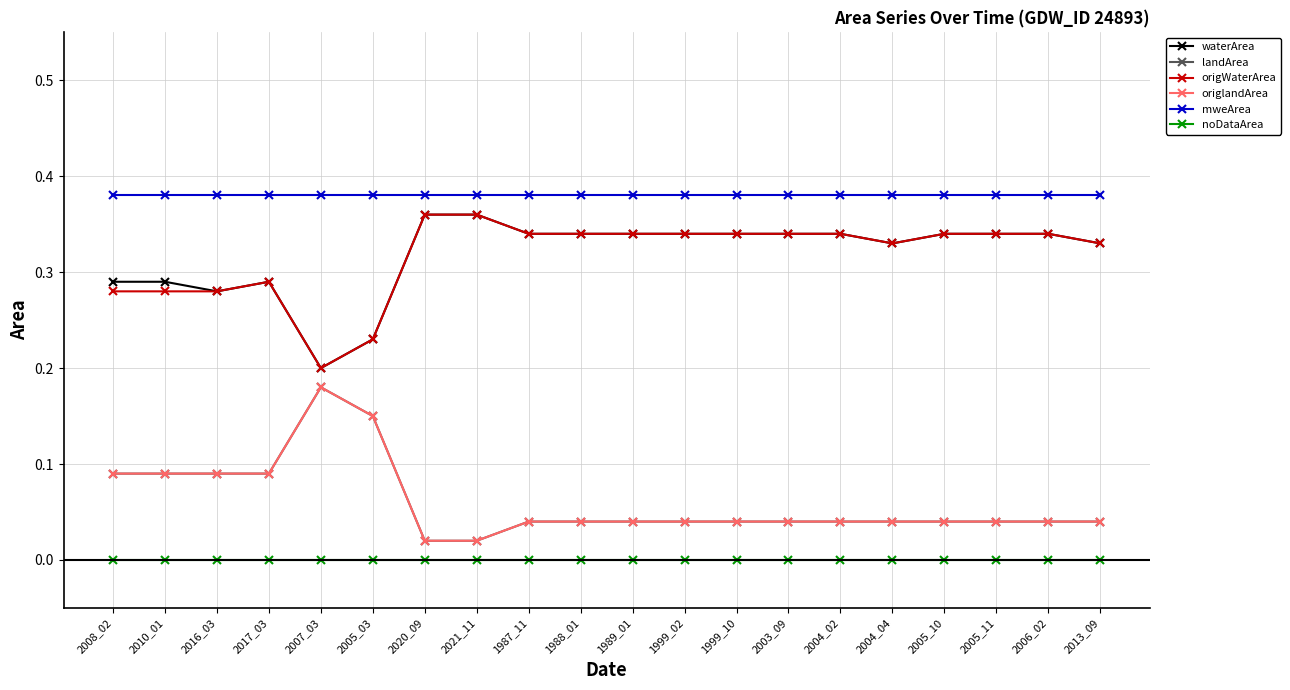

What is the value of the origWaterArea point at the 13th from the left?

0.3